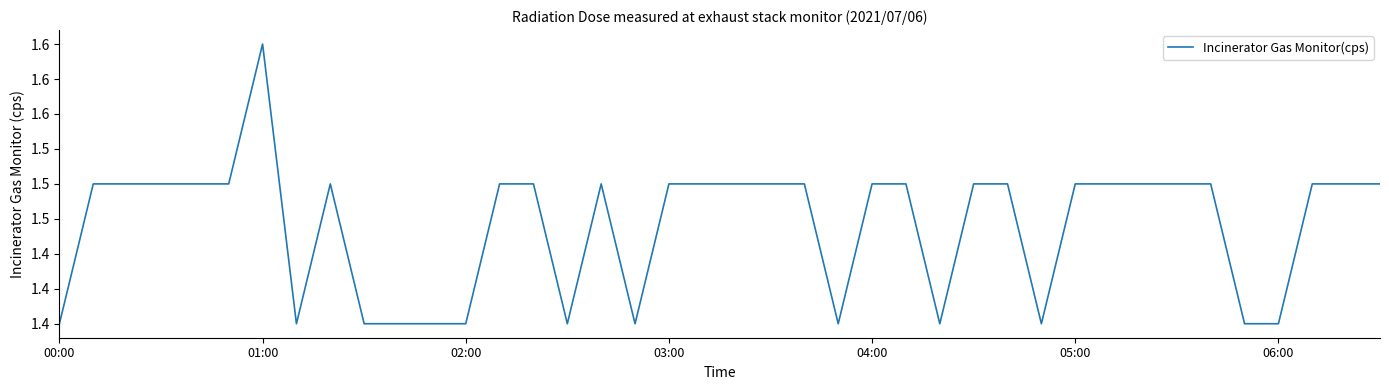

Does the chart display data point markers on the line(s)?

No